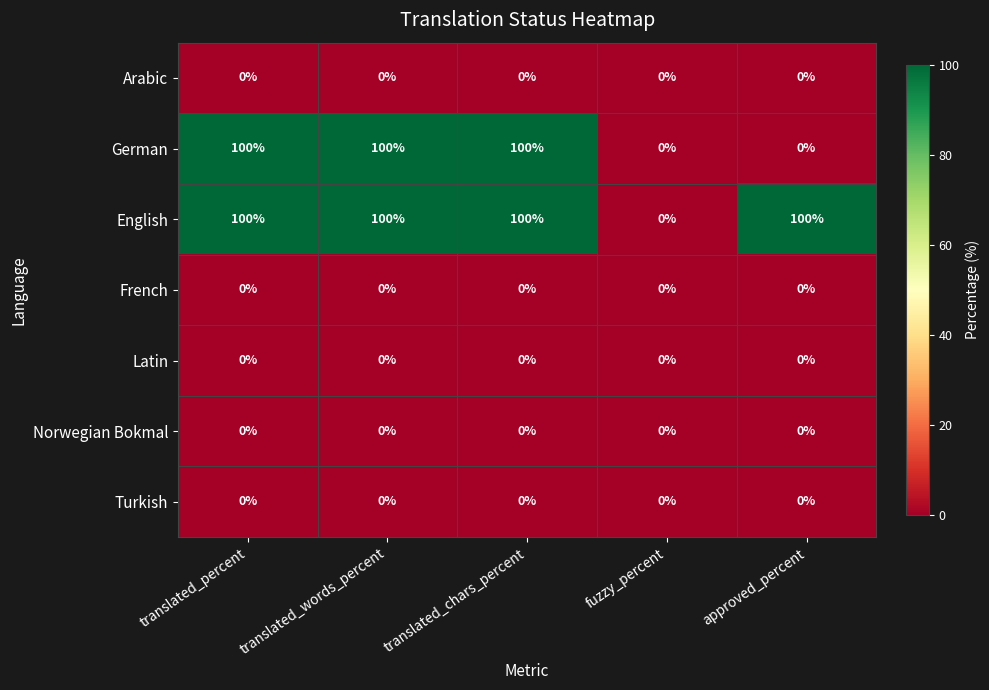

What is the highest value of the English series?

100